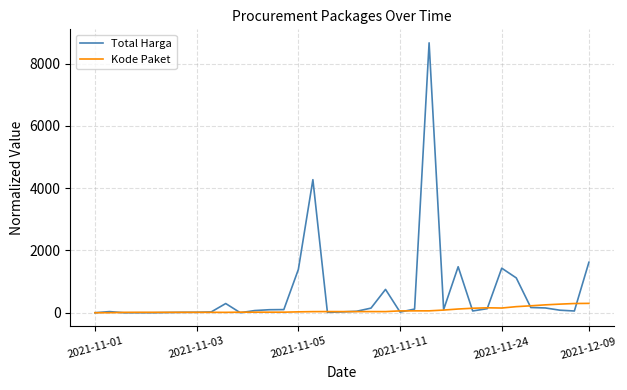

What are all the series names shown in the legend?

Total Harga, Kode Paket